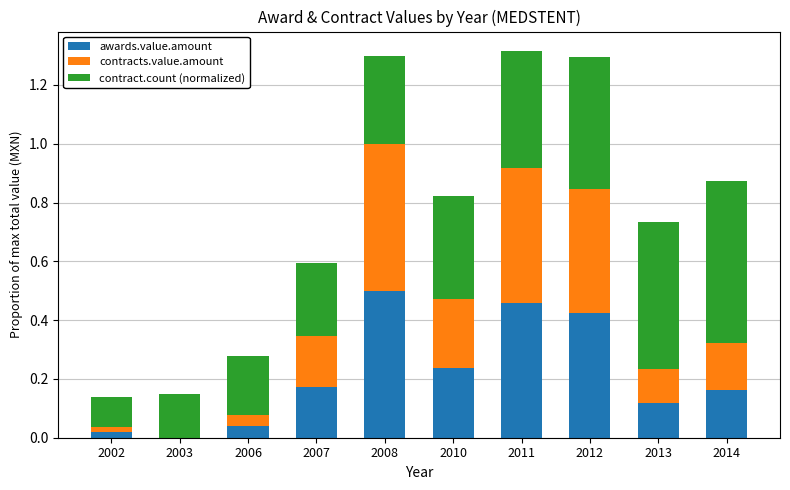

Which category has the highest value in the awards.value.amount series?

2008